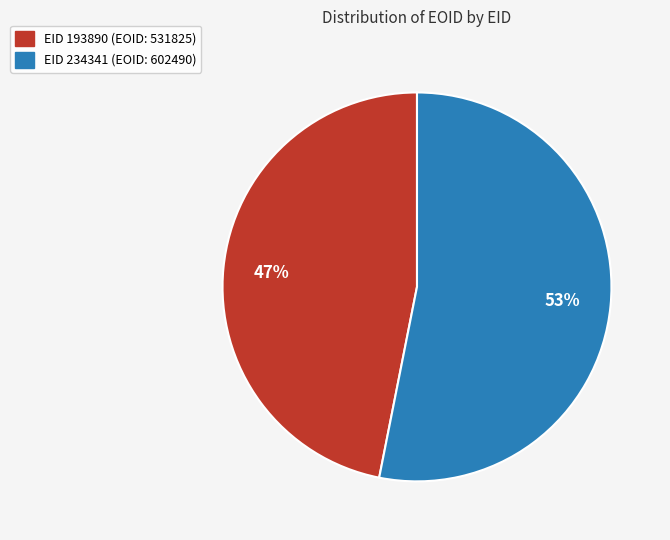

Is there a majority slice in this chart?

Yes